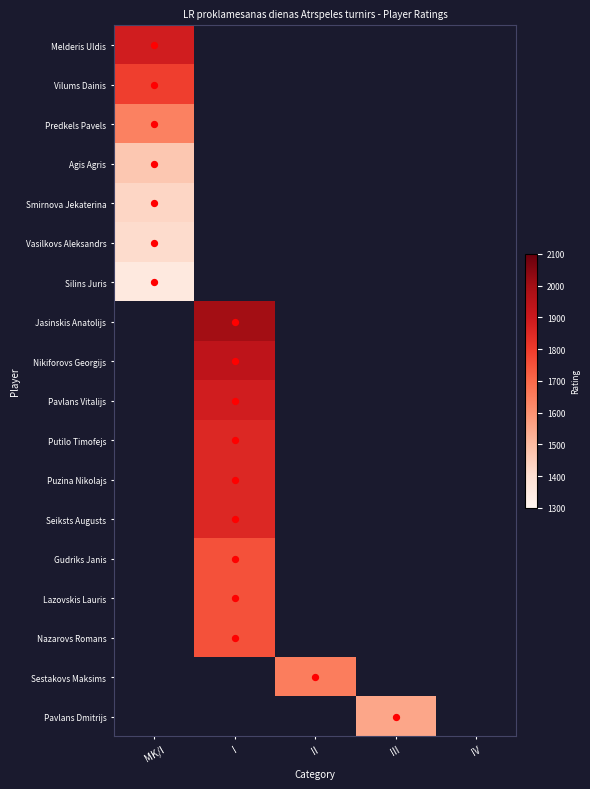

Reading right to left, extract all data points from this chart.

Melderis Uldis: IV=0	III=0	II=0	I=0	MK/I=1883
Vilums Dainis: IV=0	III=0	II=0	I=0	MK/I=1793
Predkels Pavels: IV=0	III=0	II=0	I=0	MK/I=1643
Agis Agris: IV=0	III=0	II=0	I=0	MK/I=1467
Smirnova Jekaterina: IV=0	III=0	II=0	I=0	MK/I=1427
Vasilkovs Aleksandrs: IV=0	III=0	II=0	I=0	MK/I=1411
Silins Juris: IV=0	III=0	II=0	I=0	MK/I=1357
Jasinskis Anatolijs: IV=0	III=0	II=0	I=2001	MK/I=0
Nikiforovs Georgijs: IV=0	III=0	II=0	I=1932	MK/I=0
Pavlans Vitalijs: IV=0	III=0	II=0	I=1882	MK/I=0
Putilo Timofejs: IV=0	III=0	II=0	I=1850	MK/I=0
Puzina Nikolajs: IV=0	III=0	II=0	I=1850	MK/I=0
Seiksts Augusts: IV=0	III=0	II=0	I=1850	MK/I=0
Gudriks Janis: IV=0	III=0	II=0	I=1750	MK/I=0
Lazovskis Lauris: IV=0	III=0	II=0	I=1750	MK/I=0
Nazarovs Romans: IV=0	III=0	II=0	I=1750	MK/I=0
Sestakovs Maksims: IV=0	III=0	II=1650	I=0	MK/I=0
Pavlans Dmitrijs: IV=0	III=1550	II=0	I=0	MK/I=0